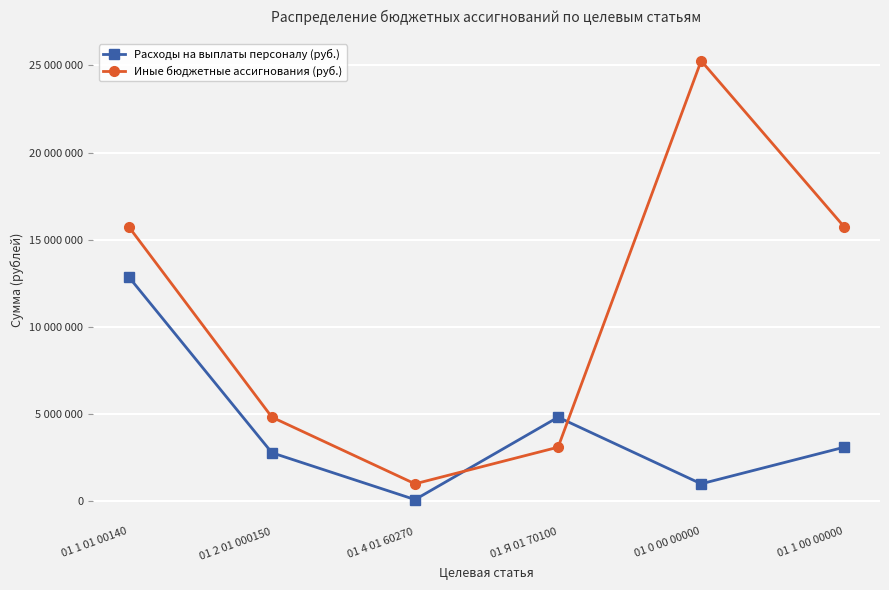

Reading left to right, extract all data points from this chart.

Расходы на выплаты персоналу (руб.): 01 1 01 00140=12860700	01 2 01 000150=2780500	01 4 01 60270=95000	01 Я 01 70100=4820500	01 0 00 00000=1000000	01 1 00 00000=3100000
Иные бюджетные ассигнования (руб.): 01 1 01 00140=15736200	01 2 01 000150=4820500	01 4 01 60270=1000000	01 Я 01 70100=3100000	01 0 00 00000=25260700	01 1 00 00000=15736200